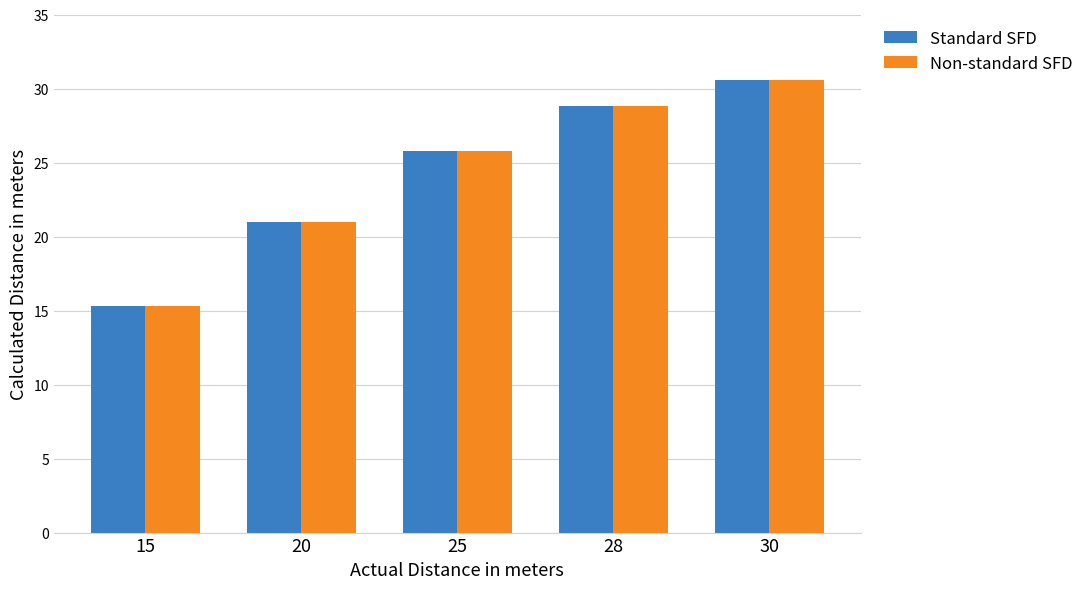

At which category is the sum across all series the highest?

30